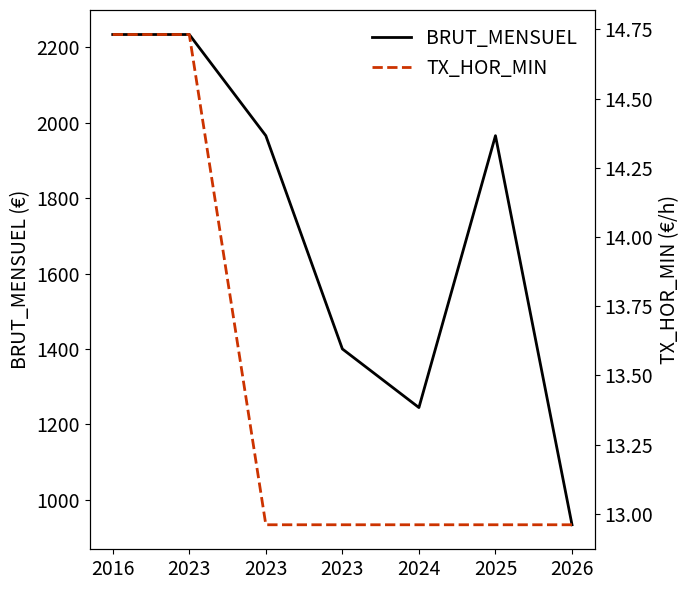

What is the sum of all TX_HOR_MIN values?

94.3